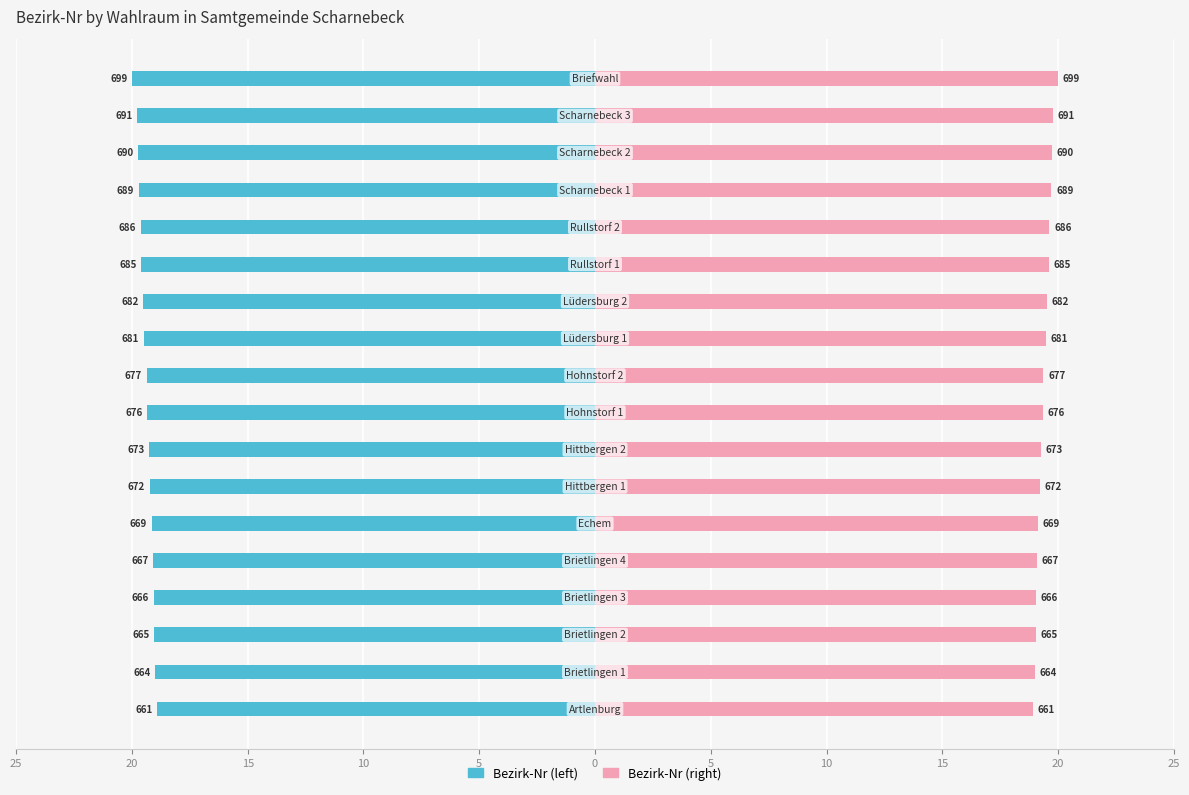

Reading left to right, list all the values displayed in this chart.

Bezirk-Nr (left): -18.9	-19.0	-19.0	-19.1	-19.1	-19.1	-19.2	-19.3	-19.3	-19.4	-19.5	-19.5	-19.6	-19.6	-19.7	-19.7	-19.8	-20.0
Bezirk-Nr (right): 18.9	19.0	19.0	19.1	19.1	19.1	19.2	19.3	19.3	19.4	19.5	19.5	19.6	19.6	19.7	19.7	19.8	20.0